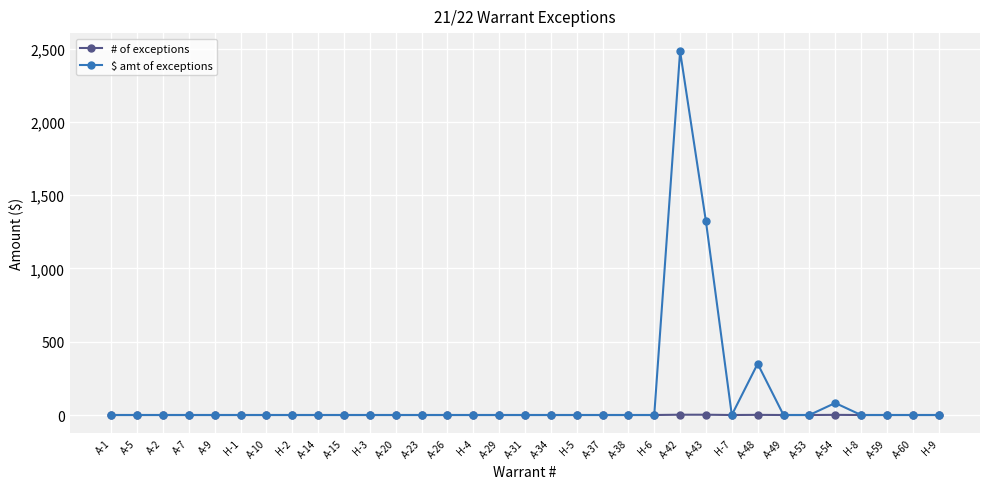

What is the total value across all series at A-43?

1322.9